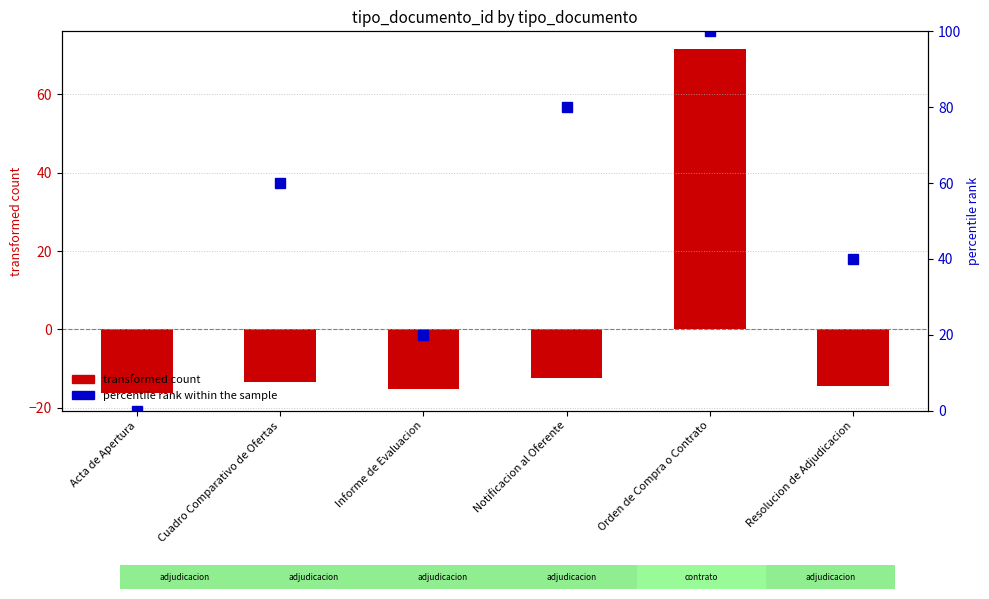

Reading right to left, what are all the values shown in this chart?

transformed count: Resolucion de Adjudicacion=-14.3	Orden de Compra o Contrato=71.7	Notificacion al Oferente=-12.3	Informe de Evaluacion=-15.3	Cuadro Comparativo de Ofertas=-13.3	Acta de Apertura=-16.3
percentile rank within the sample: Resolucion de Adjudicacion=40.0	Orden de Compra o Contrato=100.0	Notificacion al Oferente=80.0	Informe de Evaluacion=20.0	Cuadro Comparativo de Ofertas=60.0	Acta de Apertura=0.0